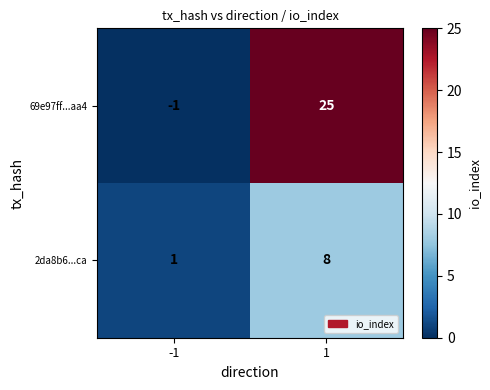

How many values in the 2da8b6...ca series are below 8?

1